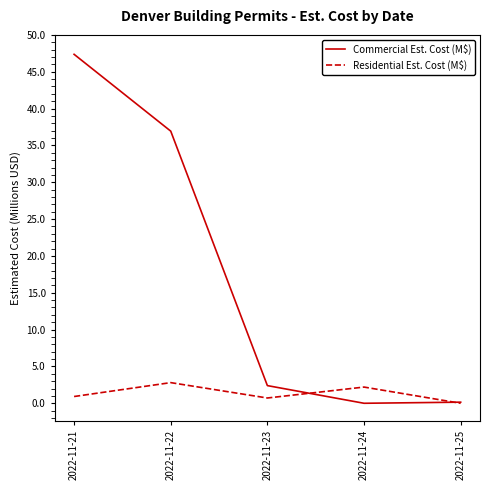

Where do Commercial Est. Cost (M$) and Residential Est. Cost (M$) first cross each other?

2022-11-23 and 2022-11-24